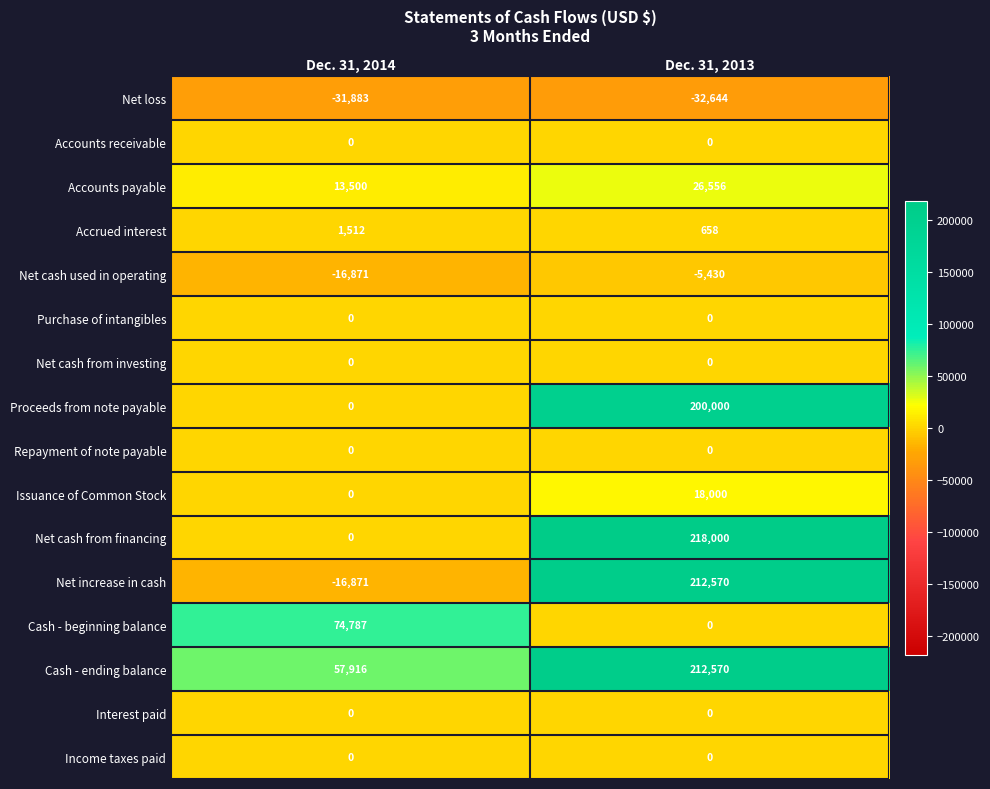

Which series changed the most between Dec. 31, 2014 and Dec. 31, 2013?

Net increase in cash